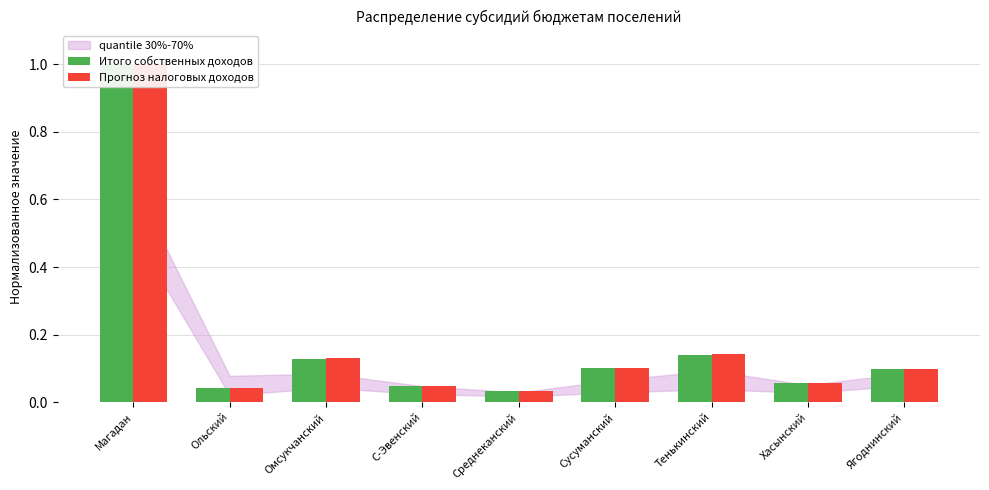

True or false: Прогноз налоговых доходов has a value of 0.1 at Ягоднинский.

True